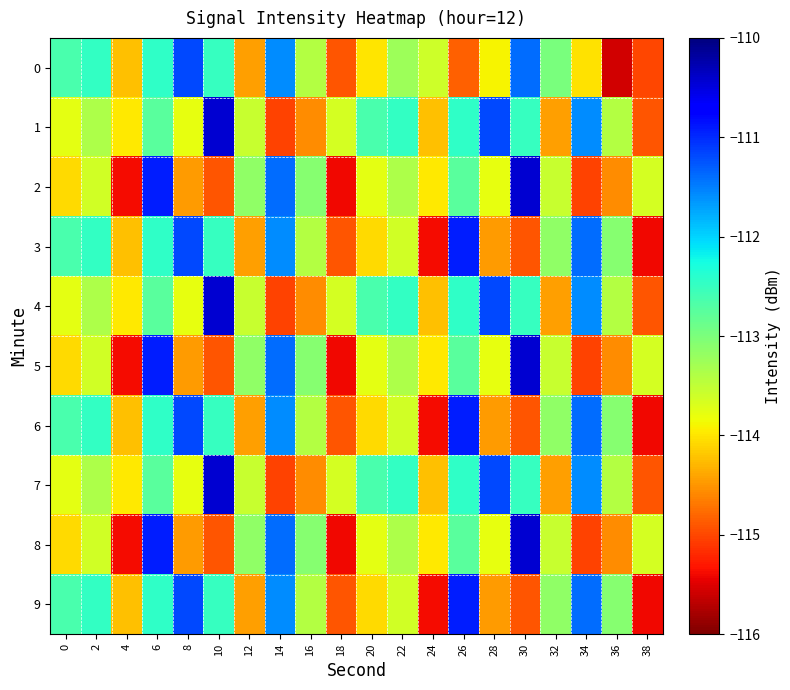

Count the number of categories in the chart.

20